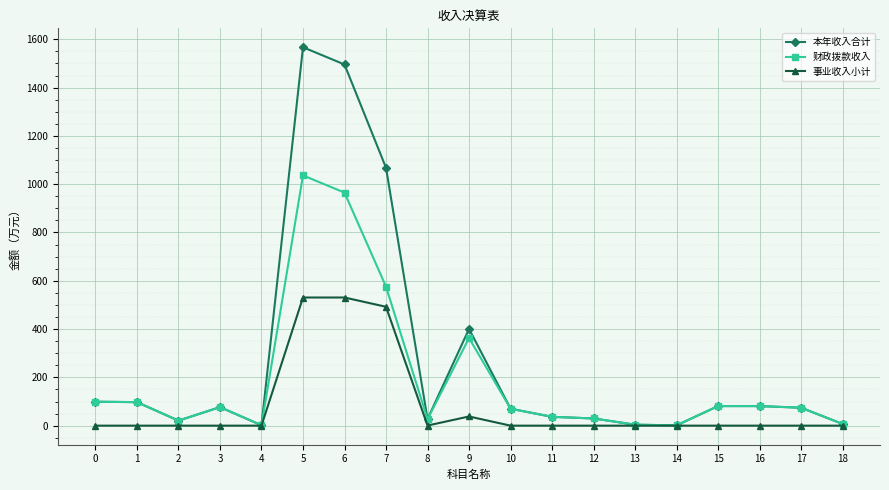

Rank the series by their average value, from lowest to highest.

事业收入小计, 财政拨款收入, 本年收入合计